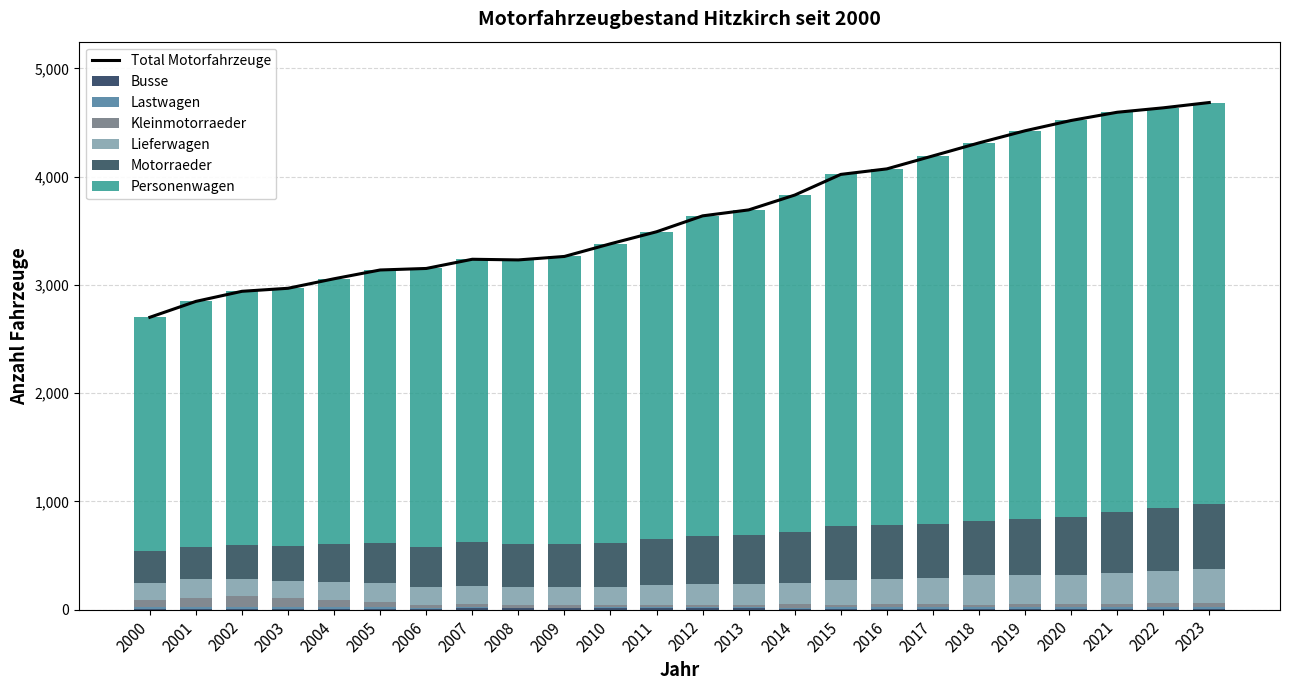

The value of Total Motorfahrzeuge at 2003 is 4613. True or false?

False